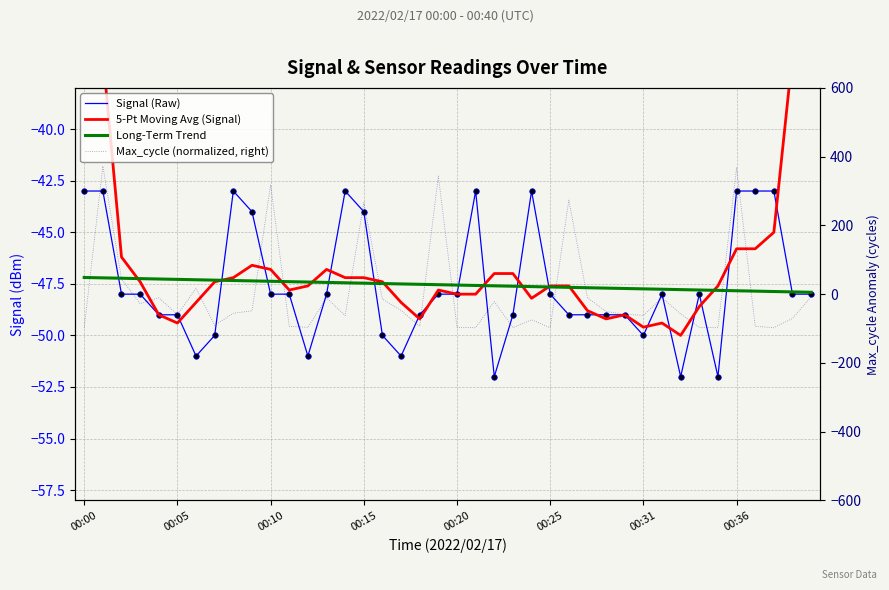

What is the difference between the Signal (Raw) values at 35 and 38?

5.0